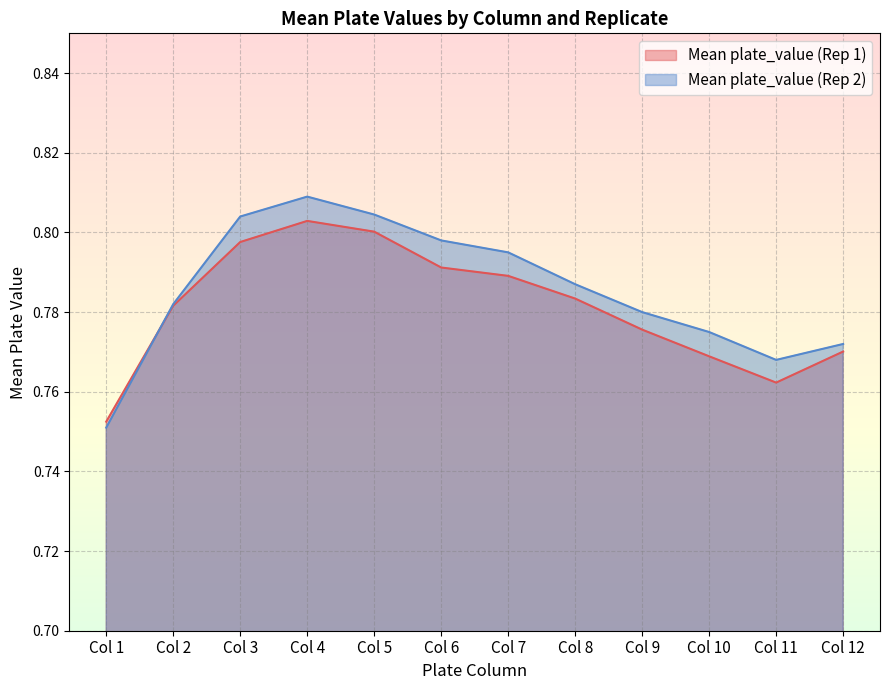

Reading right to left, transcribe all the data shown in this chart.

Mean plate_value (Rep 1): Col 12=0.8	Col 11=0.8	Col 10=0.8	Col 9=0.8	Col 8=0.8	Col 7=0.8	Col 6=0.8	Col 5=0.8	Col 4=0.8	Col 3=0.8	Col 2=0.8	Col 1=0.8
Mean plate_value (Rep 2): Col 12=0.8	Col 11=0.8	Col 10=0.8	Col 9=0.8	Col 8=0.8	Col 7=0.8	Col 6=0.8	Col 5=0.8	Col 4=0.8	Col 3=0.8	Col 2=0.8	Col 1=0.8